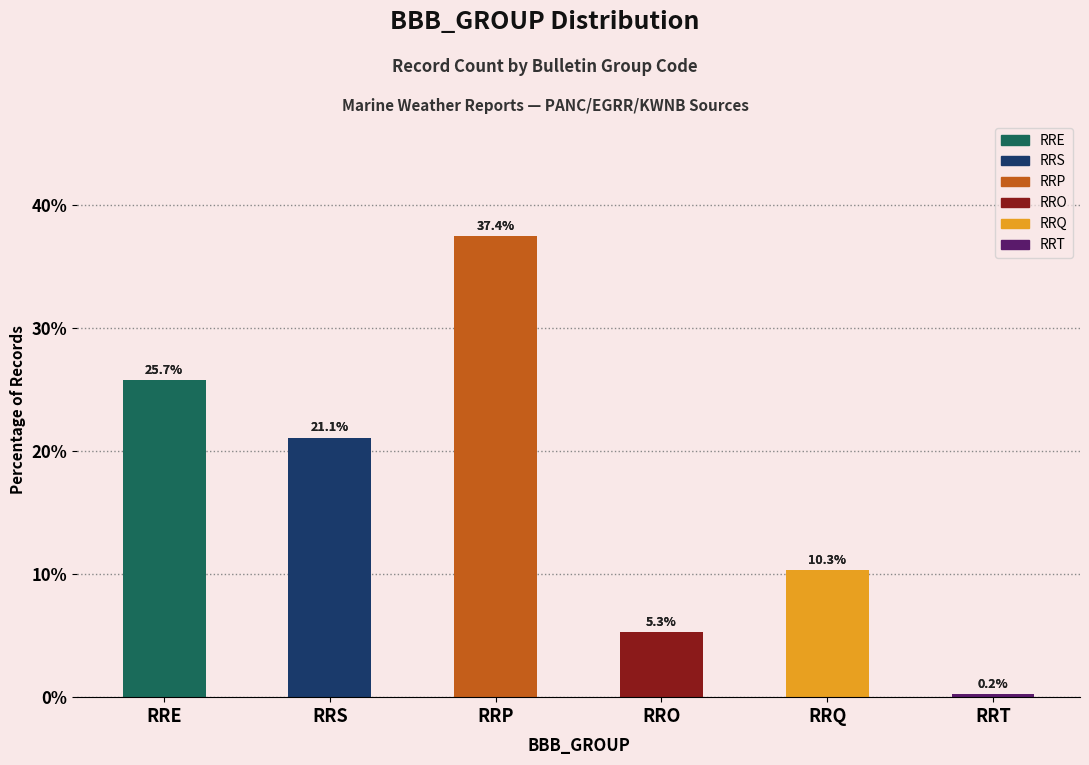

What is the label of the 1st bar from the right?

RRT